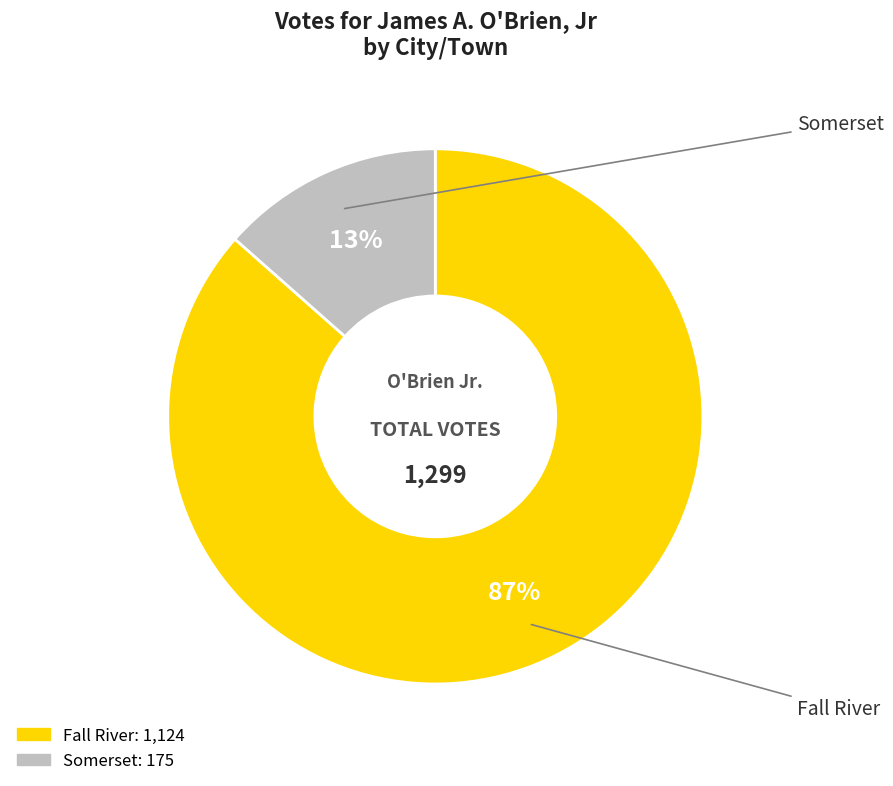

Which slice is the smallest?

Somerset